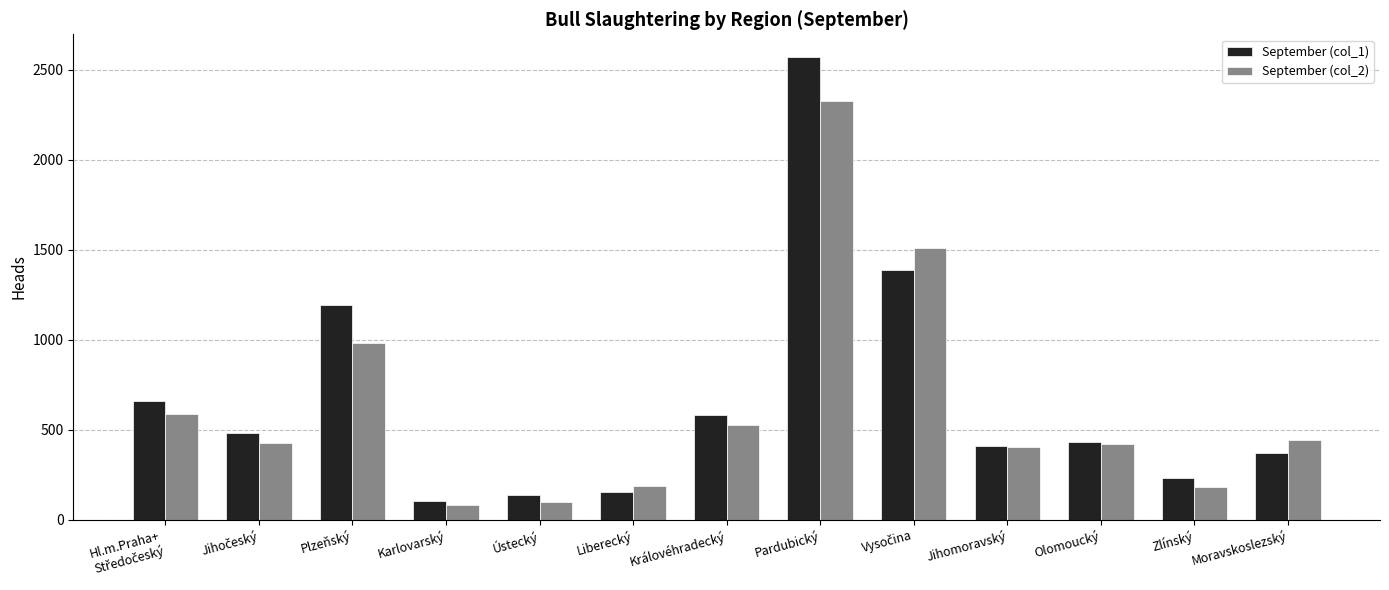

What is the sum of all September (col_1) values?

8723